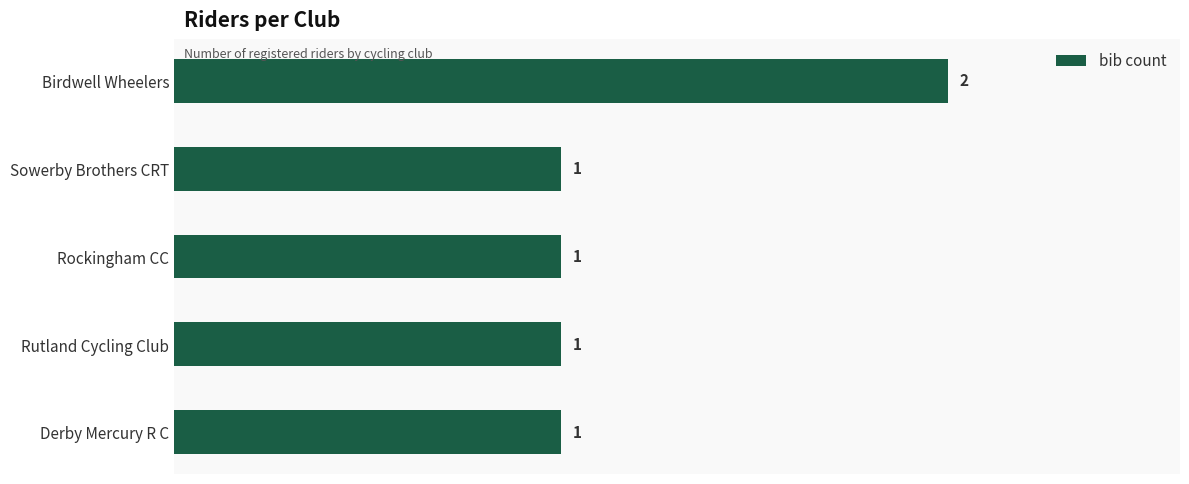

Count the values in the range 1 to 2.

5